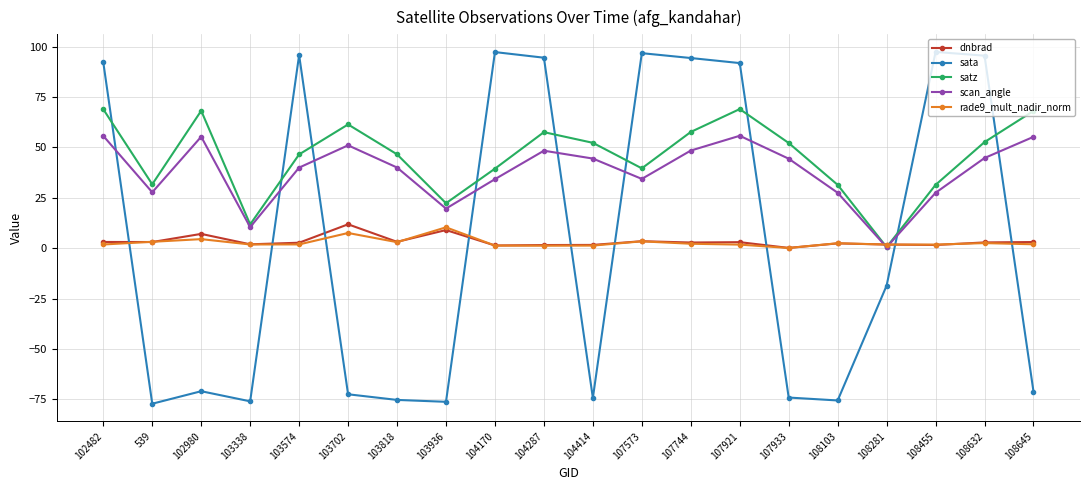

True or false: satz has a value of 11.8 at 103338.

True